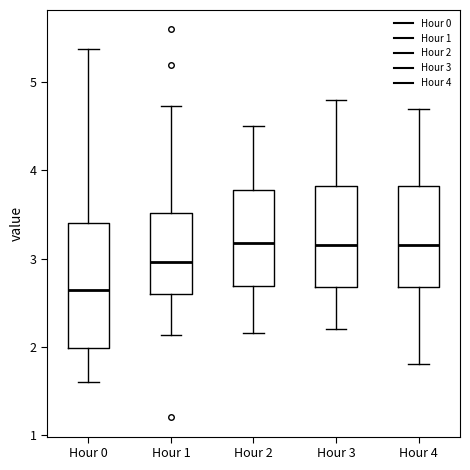

Which box's median line is the lowest?

Hour 0